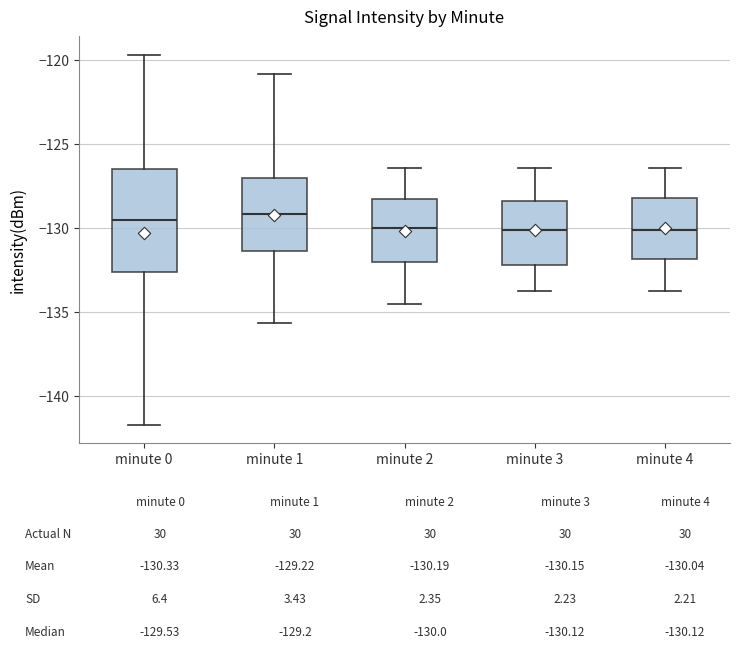

Which box is the tallest, from its lower edge to its upper edge?

minute 0